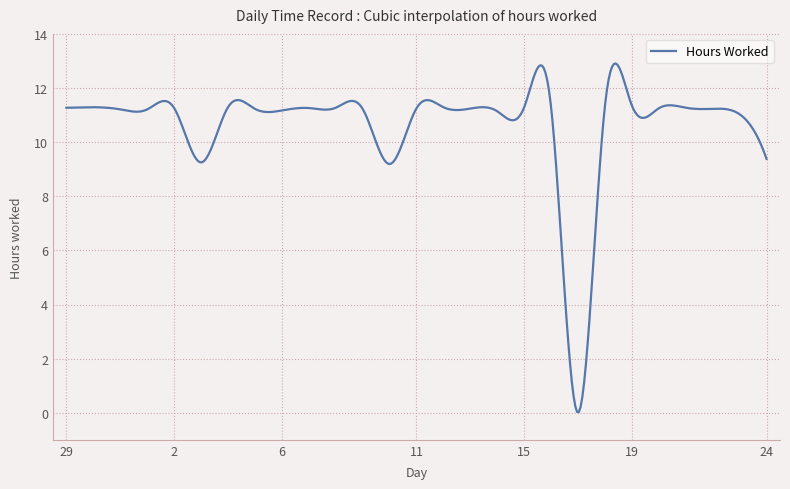

What is the difference between the maximum and minimum values?

12.9